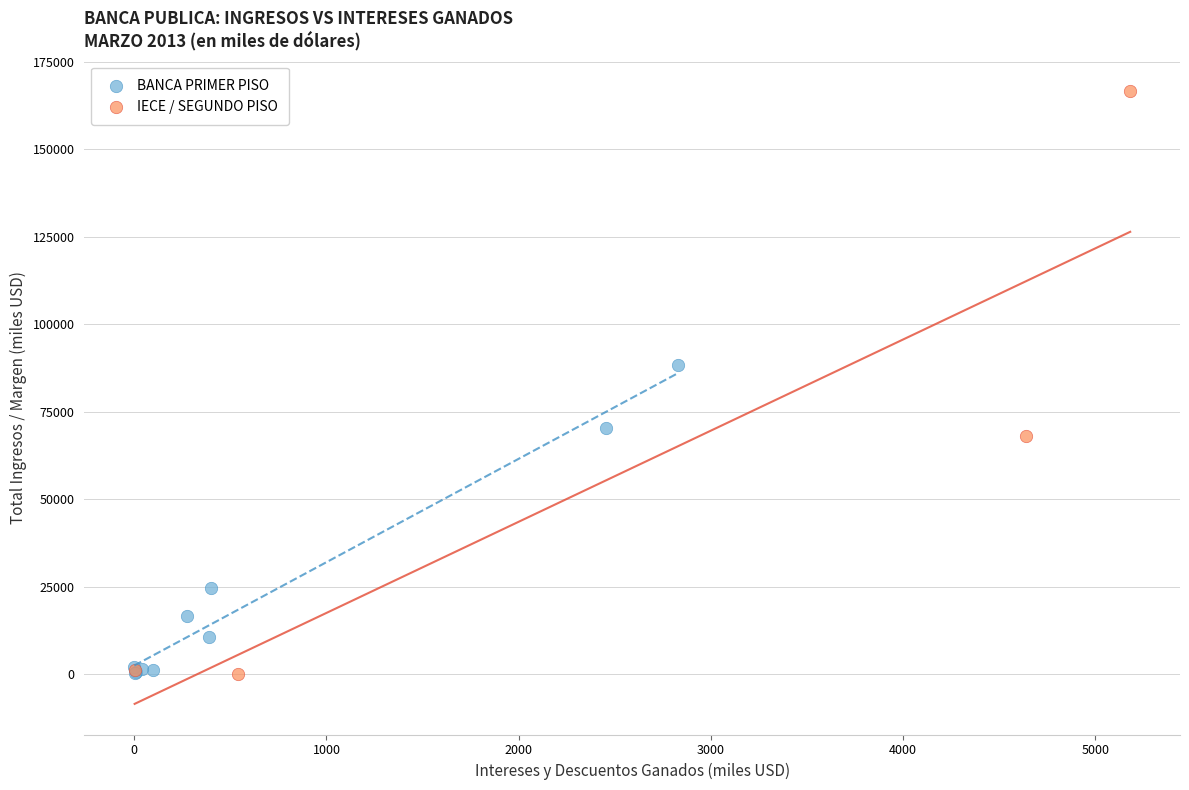

What are all the series names shown in the legend?

BANCA PRIMER PISO, IECE / SEGUNDO PISO